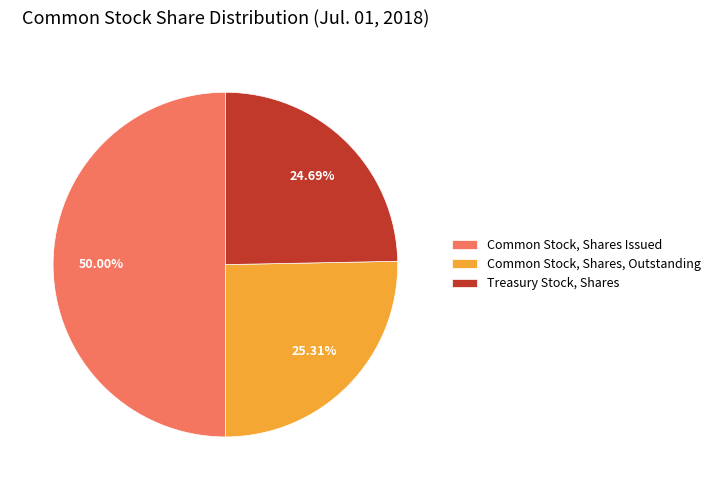

Which has a higher value, Treasury Stock, Shares or Common Stock, Shares Issued?

Common Stock, Shares Issued